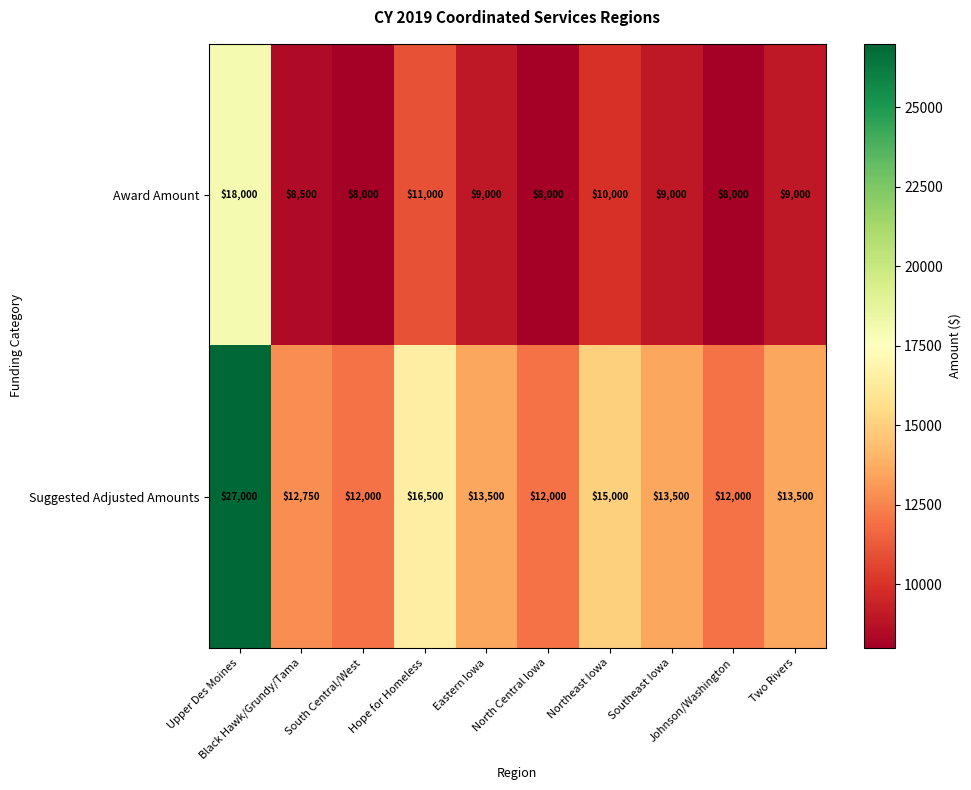

Which series has the largest total across all categories?

Suggested Adjusted Amounts